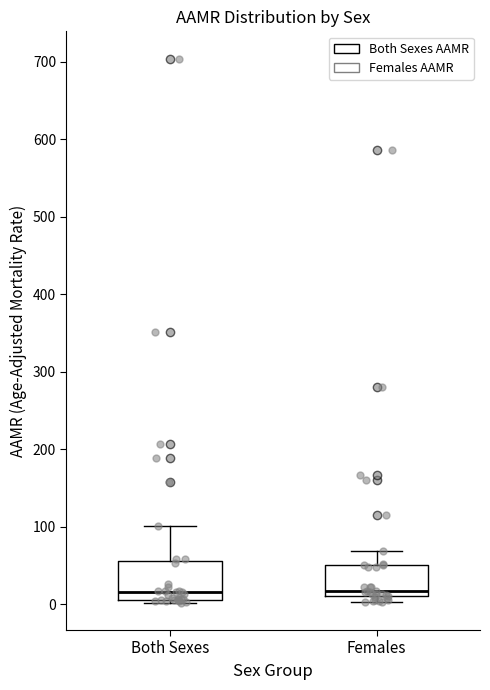

Reading left to right, transcribe this box plot: for each box, give where its median line is, the range the box spans, and where its two whiskers end, as read against the y-axis. The values are not printed on the chart, so give them approximately, as read against the axis.

Both Sexes: median 20, box 10 to 60, whiskers 0 to 100
Females: median 20, box 10 to 50, whiskers 0 to 70